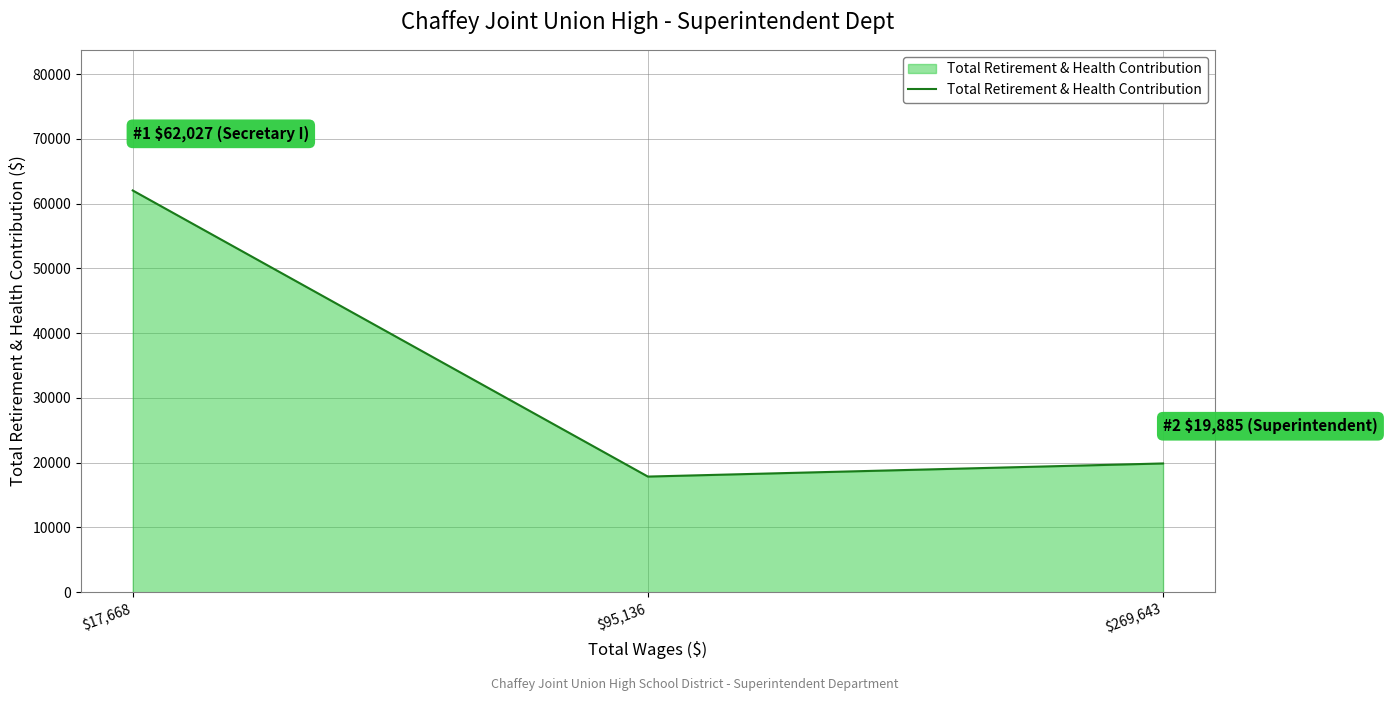

Reading left to right, what are all the values shown in this chart?

$17,668=62027	$95,136=17859	$269,643=19885